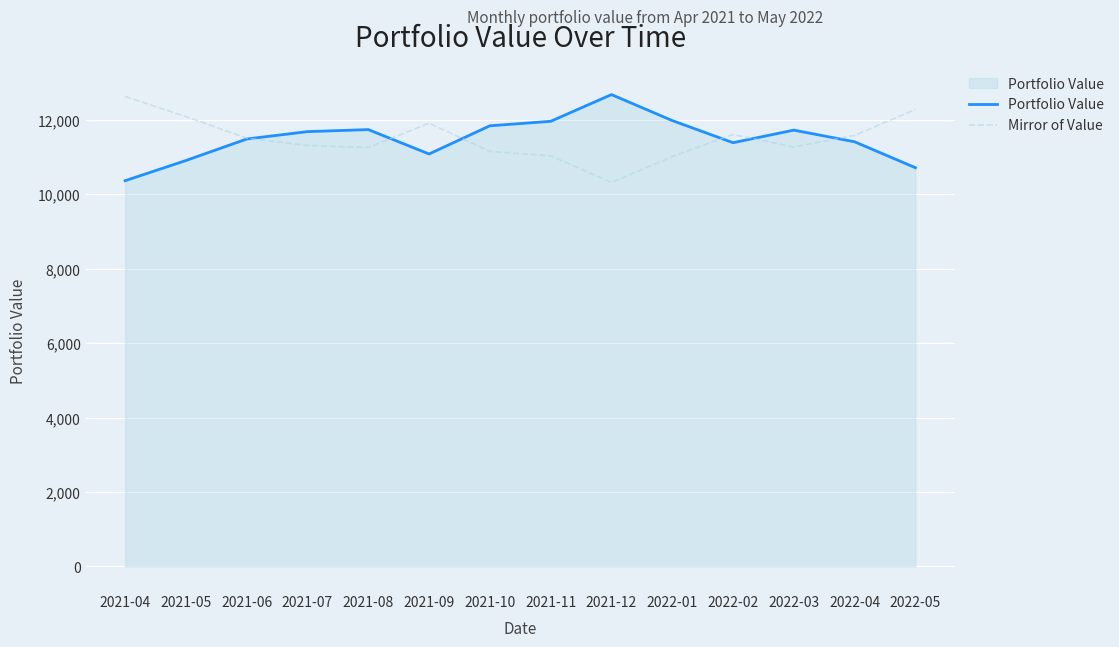

Does the chart have visible grid lines?

Yes